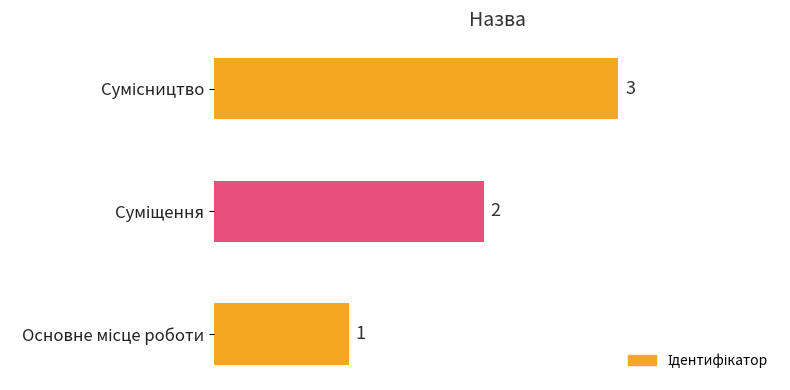

How many values are between 1 and 3?

3